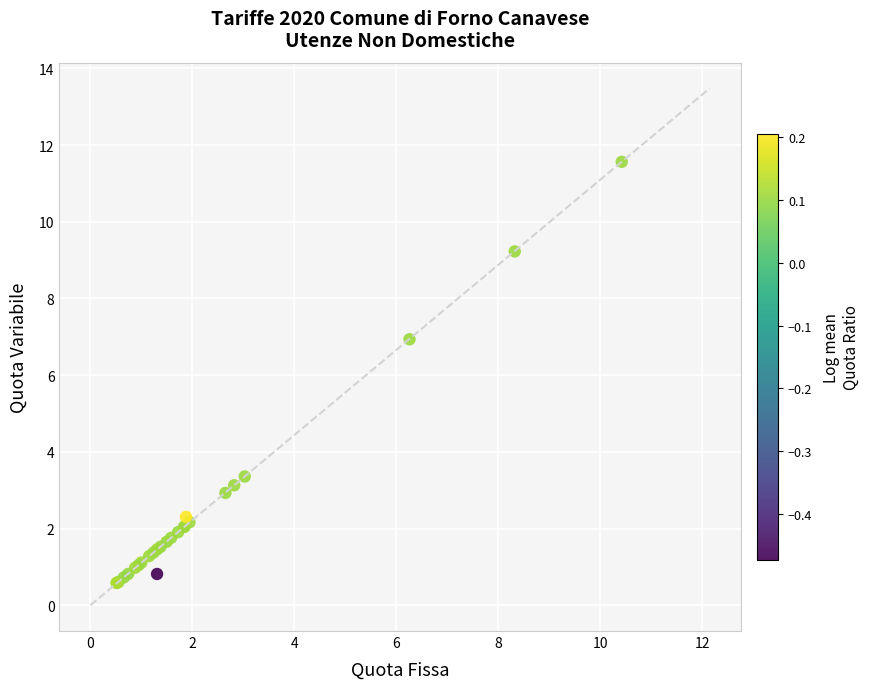

What Y value in the scatter plot is closest to 6?

6.9